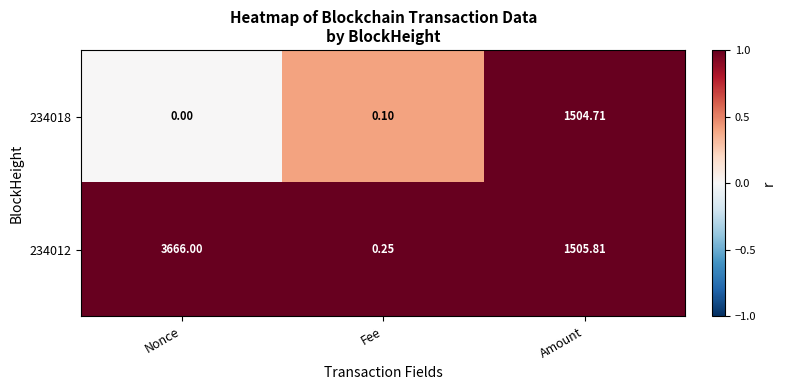

Count the number of data series in this chart.

2